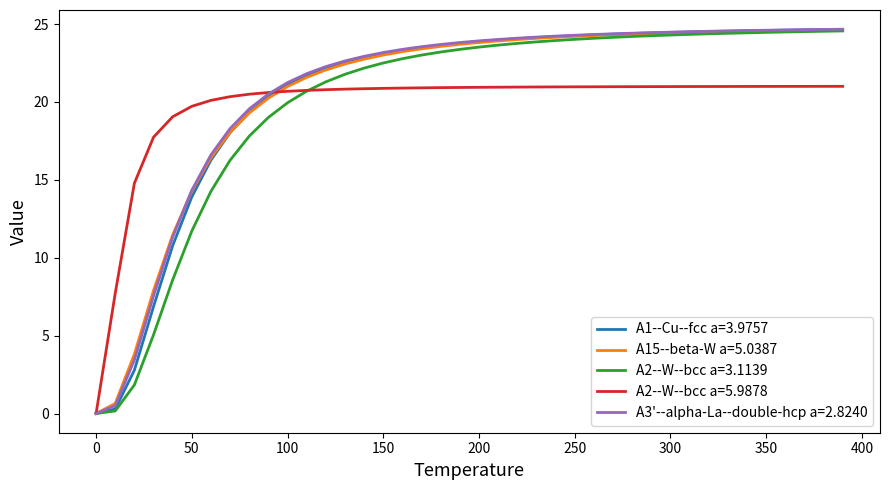

What is the greatest value displayed?

24.7